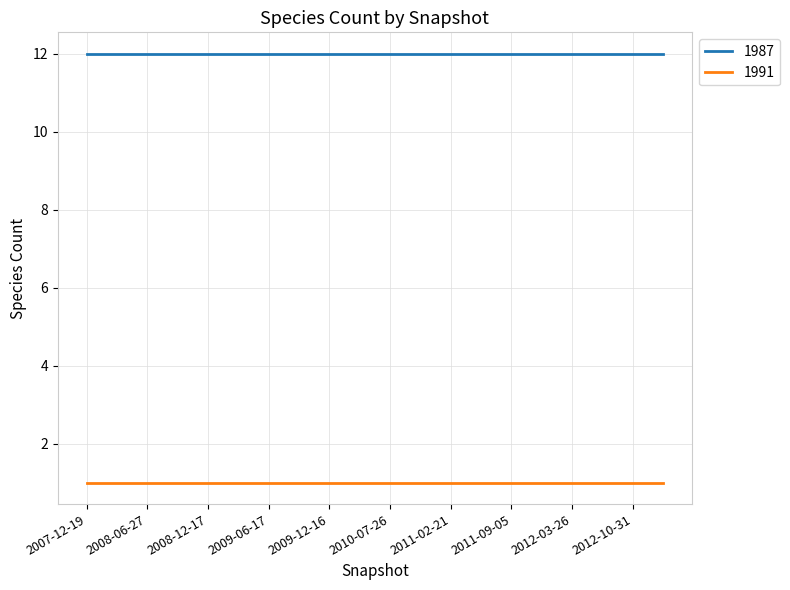

True or false: 1991 and 1987 intersect in this chart.

False